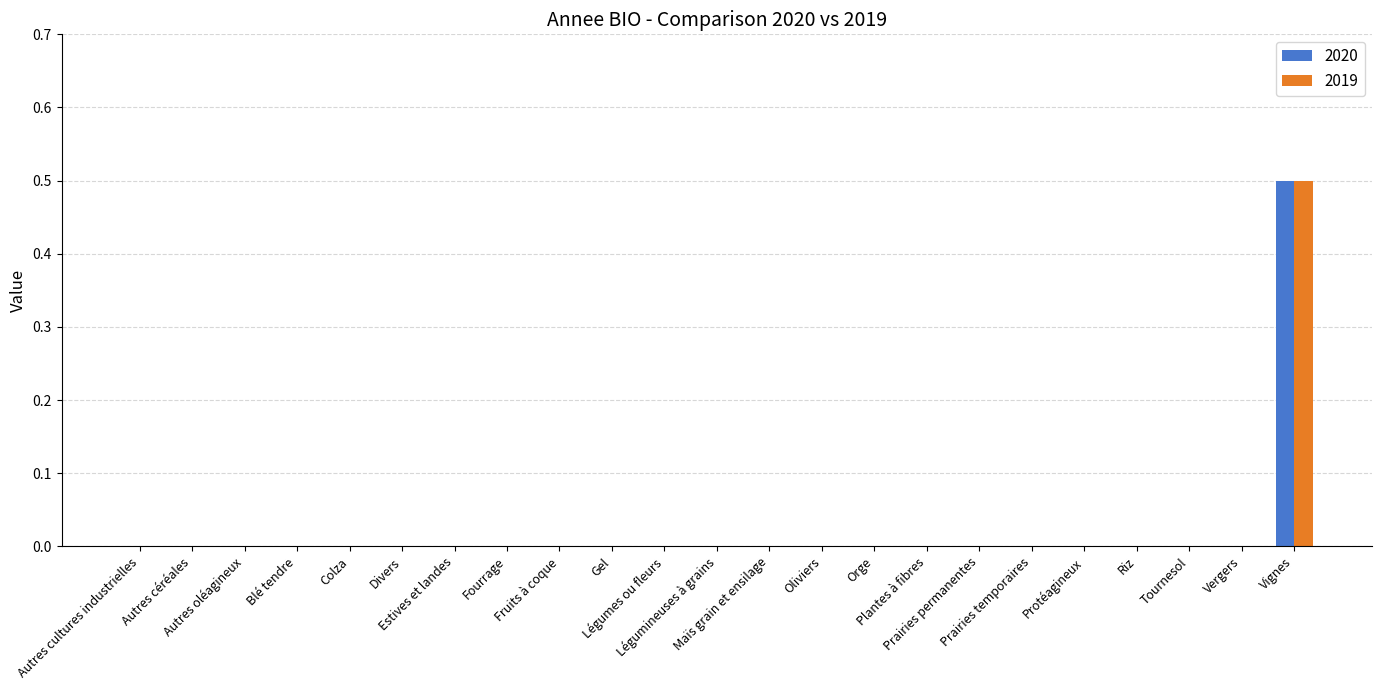

Reading right to left, transcribe all the data shown in this chart.

2020: 0.5	0.0	0.0	0.0	0.0	0.0	0.0	0.0	0.0	0.0	0.0	0.0	0.0	0.0	0.0	0.0	0.0	0.0	0.0	0.0	0.0	0.0	0.0
2019: 0.5	0.0	0.0	0.0	0.0	0.0	0.0	0.0	0.0	0.0	0.0	0.0	0.0	0.0	0.0	0.0	0.0	0.0	0.0	0.0	0.0	0.0	0.0